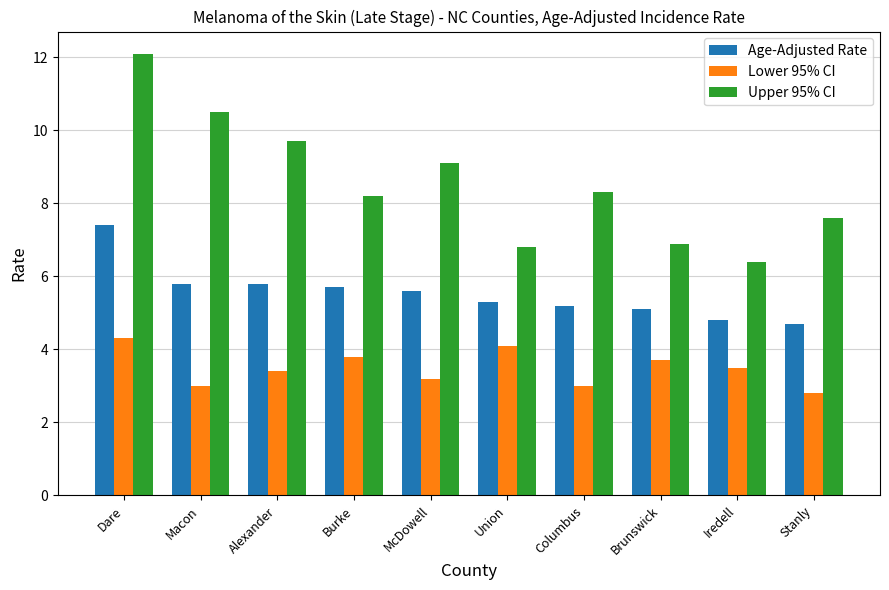

How many groups of bars are there?

10